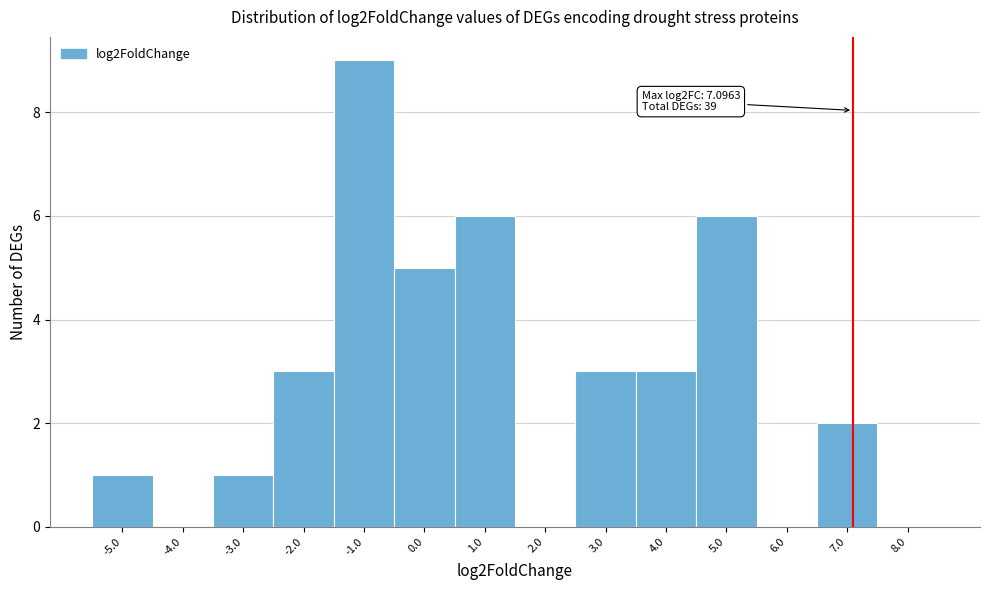

Over which range of the x-axis is the bar tallest?

-1.5 to -0.5